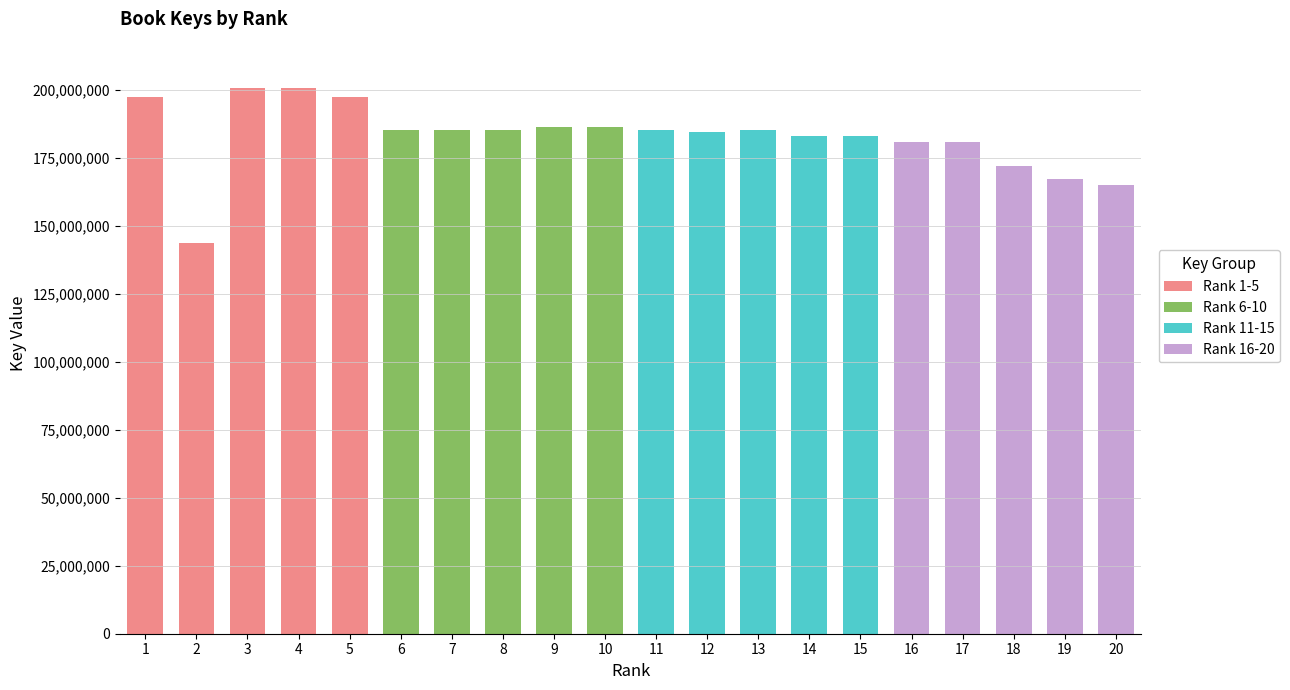

Are the bars grouped side by side (vs. stacked)?

No